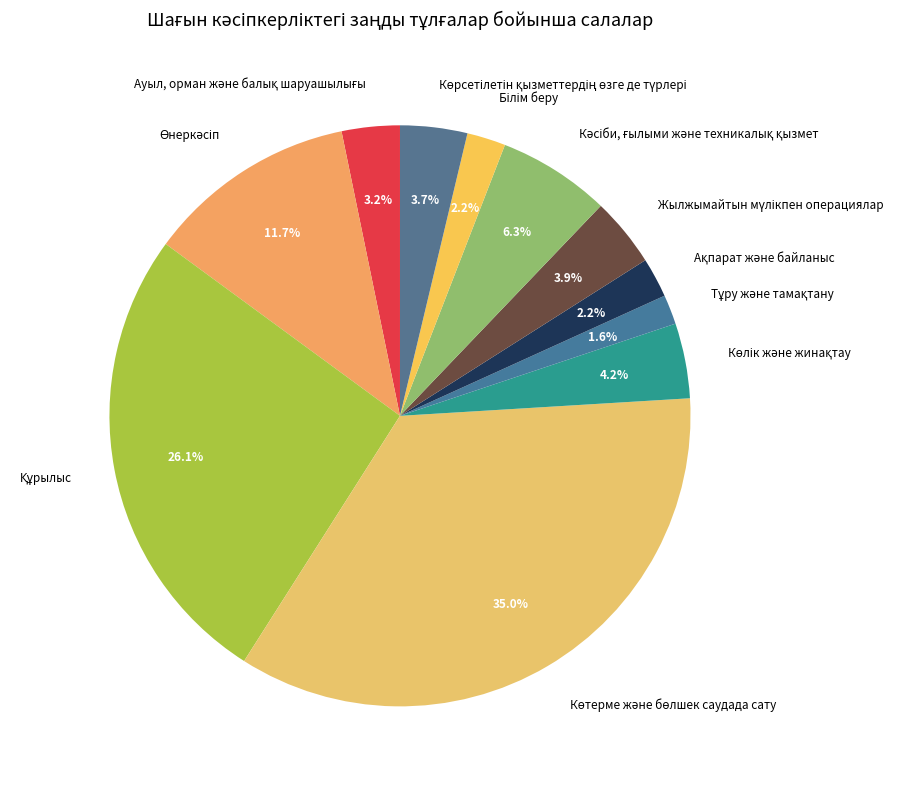

Is there a majority slice in this chart?

No